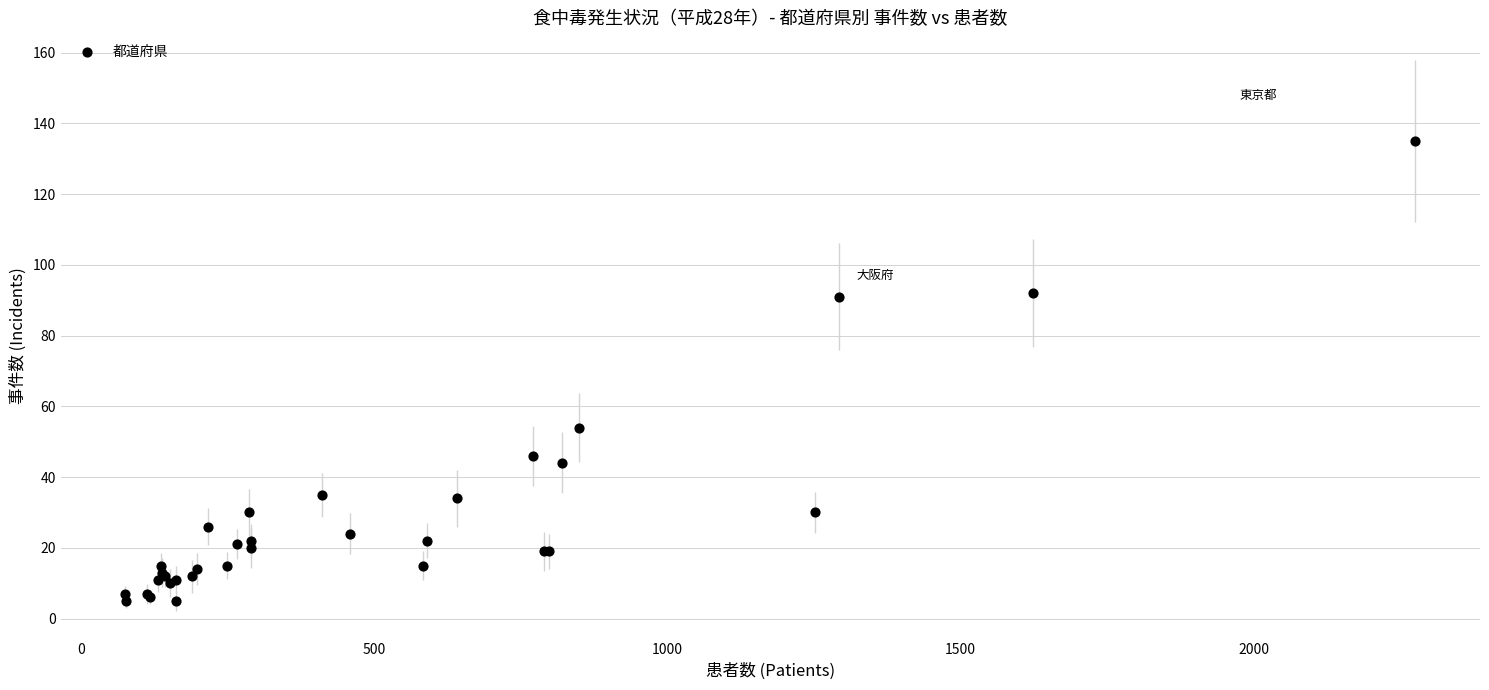

What Y value in the scatter plot is closest to 70?

54